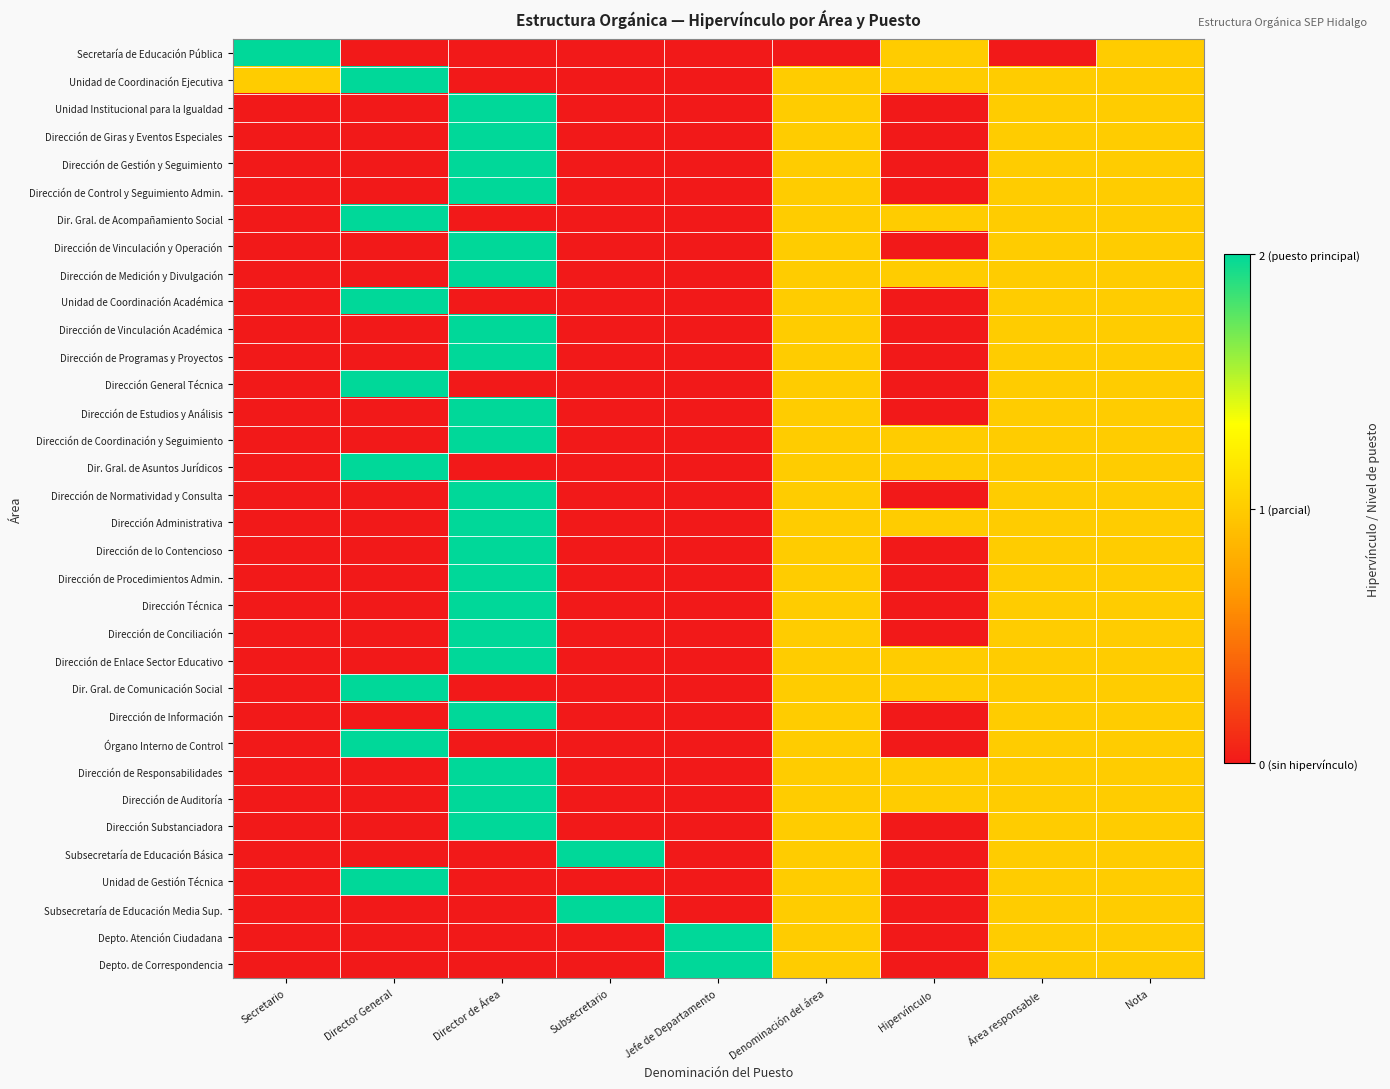

Rank the series at Denominación del área from lowest to highest value.

Secretaría de Educación Pública, Unidad de Coordinación Ejecutiva, Unidad Institucional para la Igualdad, Dirección de Giras y Eventos Especiales, Dirección de Gestión y Seguimiento, Dirección de Control y Seguimiento Admin., Dir. Gral. de Acompañamiento Social, Dirección de Vinculación y Operación, Dirección de Medición y Divulgación, Unidad de Coordinación Académica, Dirección de Vinculación Académica, Dirección de Programas y Proyectos, Dirección General Técnica, Dirección de Estudios y Análisis, Dirección de Coordinación y Seguimiento, Dir. Gral. de Asuntos Jurídicos, Dirección de Normatividad y Consulta, Dirección Administrativa, Dirección de lo Contencioso, Dirección de Procedimientos Admin., Dirección Técnica, Dirección de Conciliación, Dirección de Enlace Sector Educativo, Dir. Gral. de Comunicación Social, Dirección de Información, Órgano Interno de Control, Dirección de Responsabilidades, Dirección de Auditoría, Dirección Substanciadora, Subsecretaría de Educación Básica, Unidad de Gestión Técnica, Subsecretaría de Educación Media Sup., Depto. Atención Ciudadana, Depto. de Correspondencia